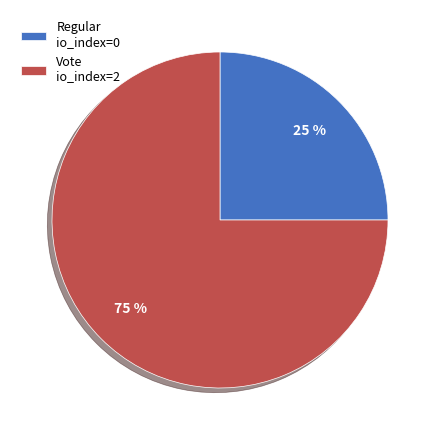

To the nearest percent, what is the difference between the largest and smallest slice percentages?

50%